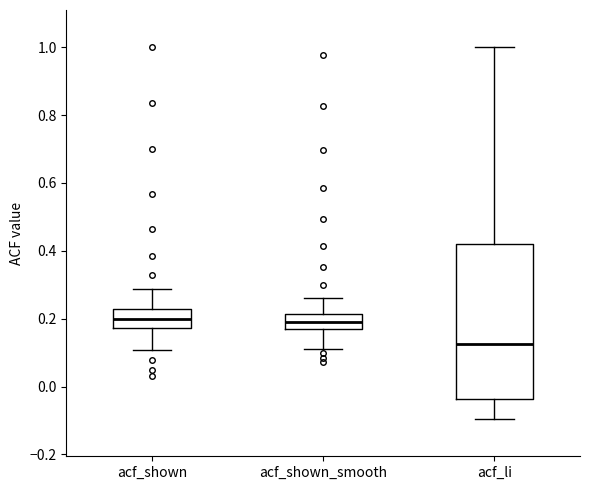

Which box's median line is the lowest?

acf_li